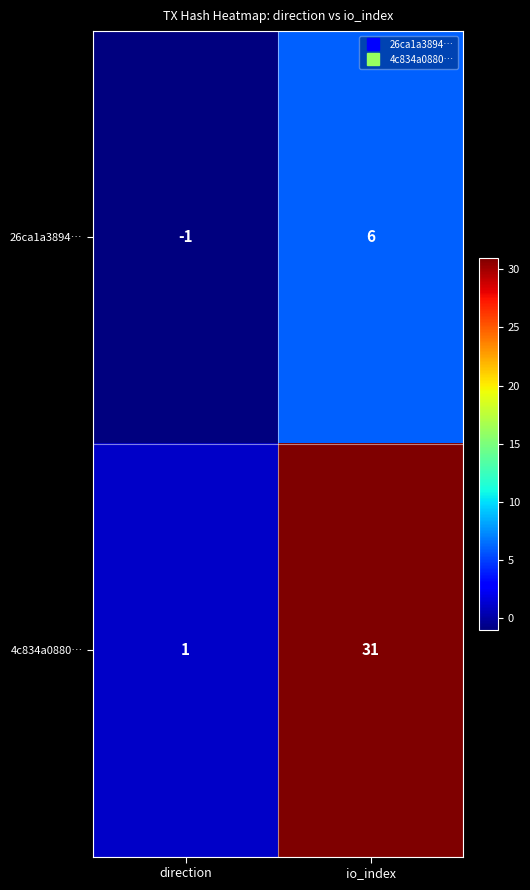

At how many categories does at least one series exceed 21?

1